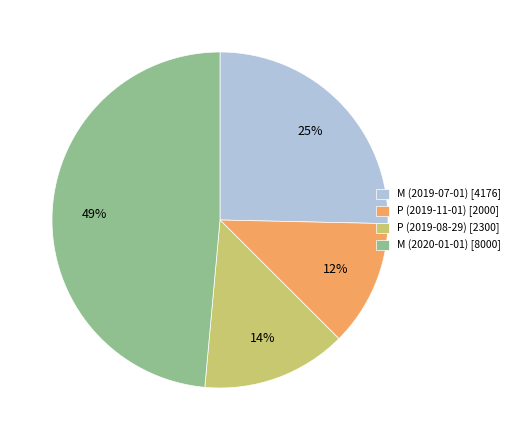

Do M (2020-01-01) [8000] and M (2019-07-01) [4176] together represent more than half of the pie?

Yes